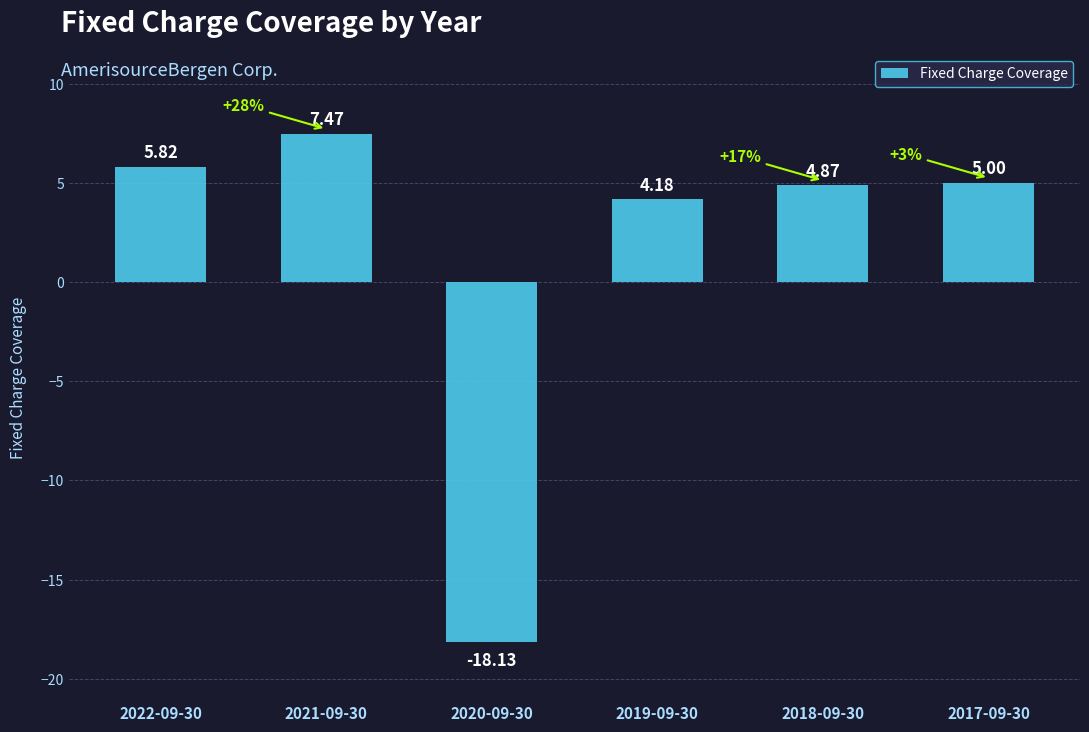

What is the sum of all values?

9.2